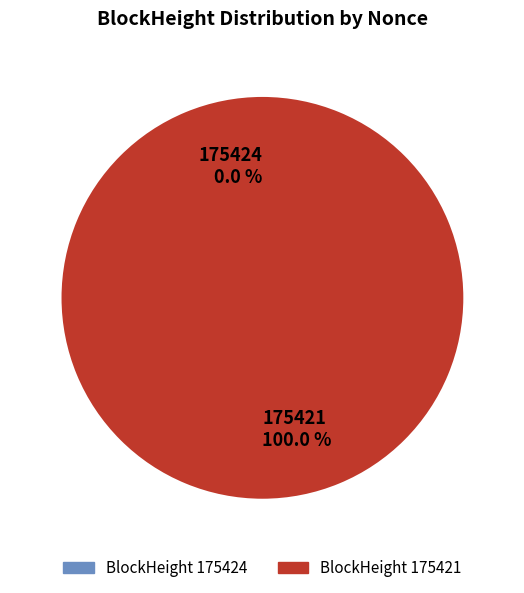

True or false: 175421 accounts for 100% of the total.

True